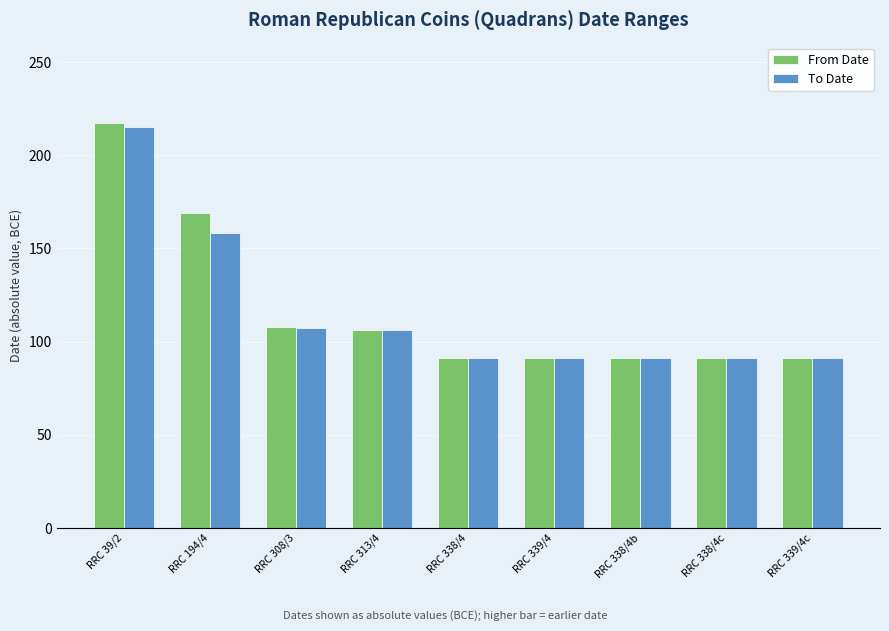

How many bars are there in total?

18